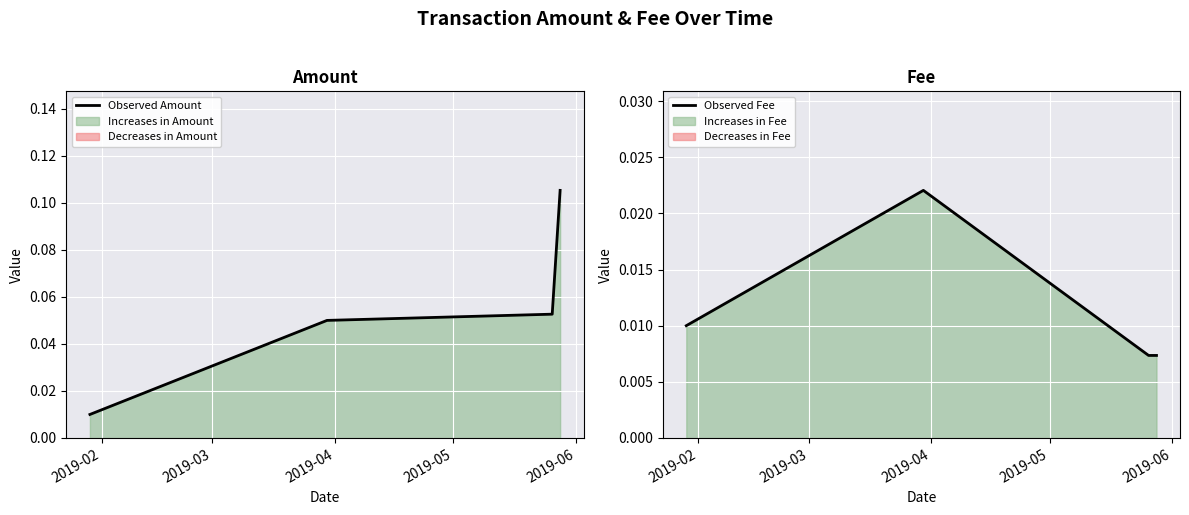

In Observed Fee, how many points are higher than both neighbors (excluding endpoints)?

1